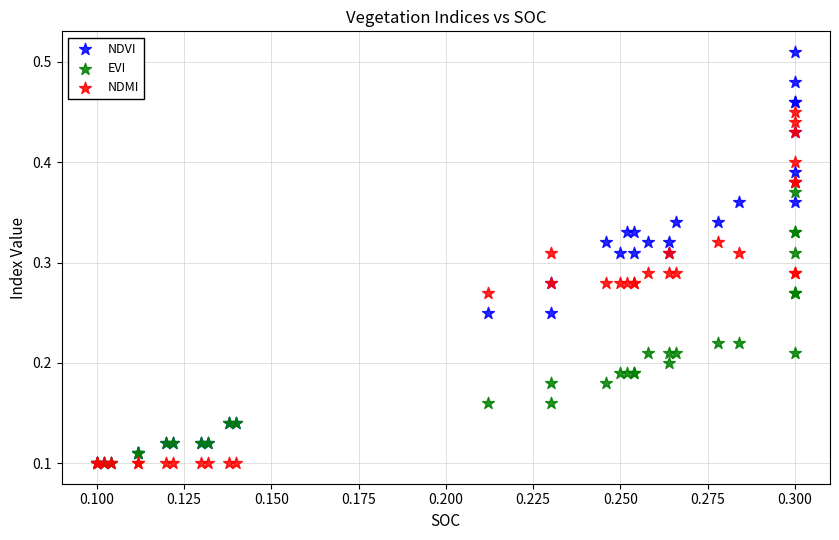

What are all the series names shown in the legend?

NDVI, EVI, NDMI